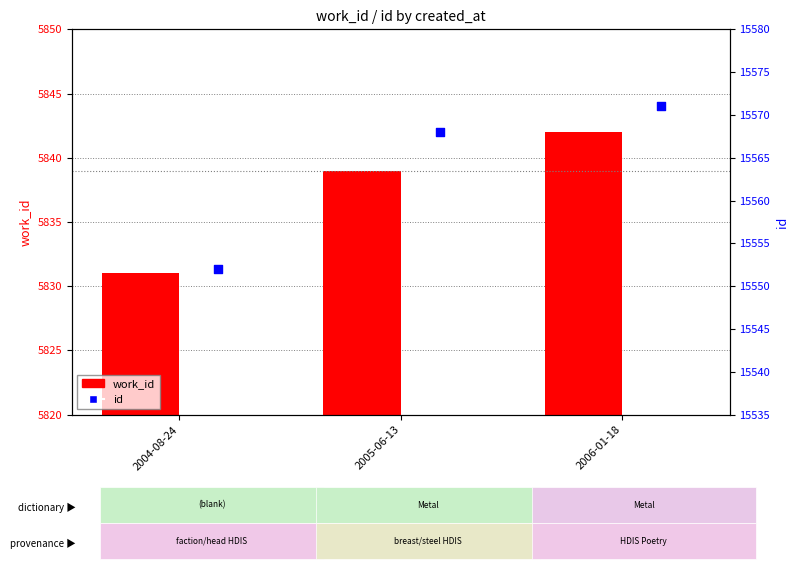

Which series has the widest spread of Y values?

id